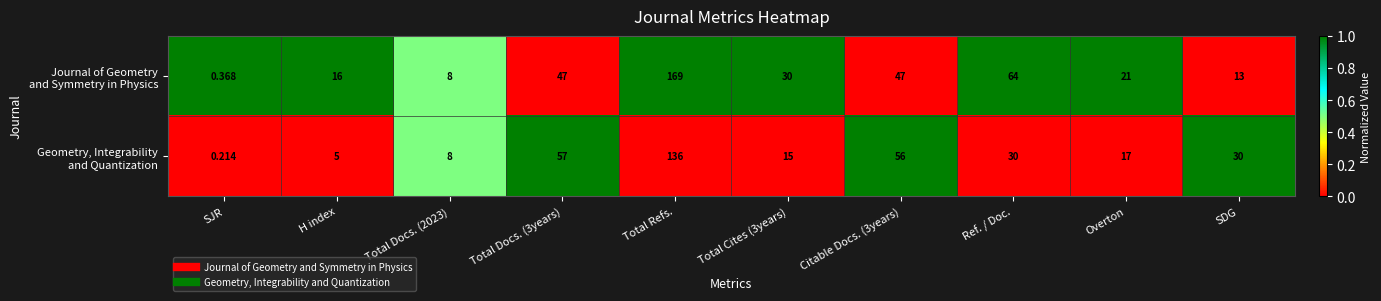

At which category does the chart reach its minimum across all series?

SJR